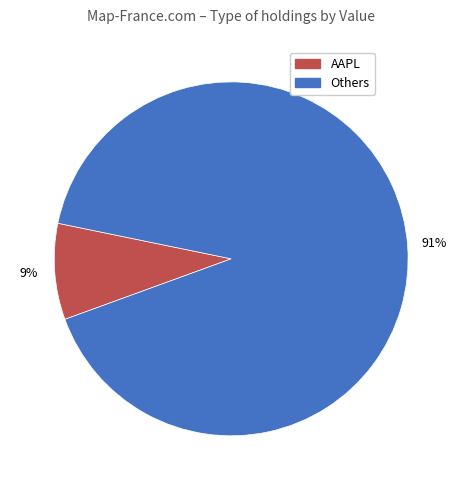

Is there any slice that represents more than half of the pie?

Yes